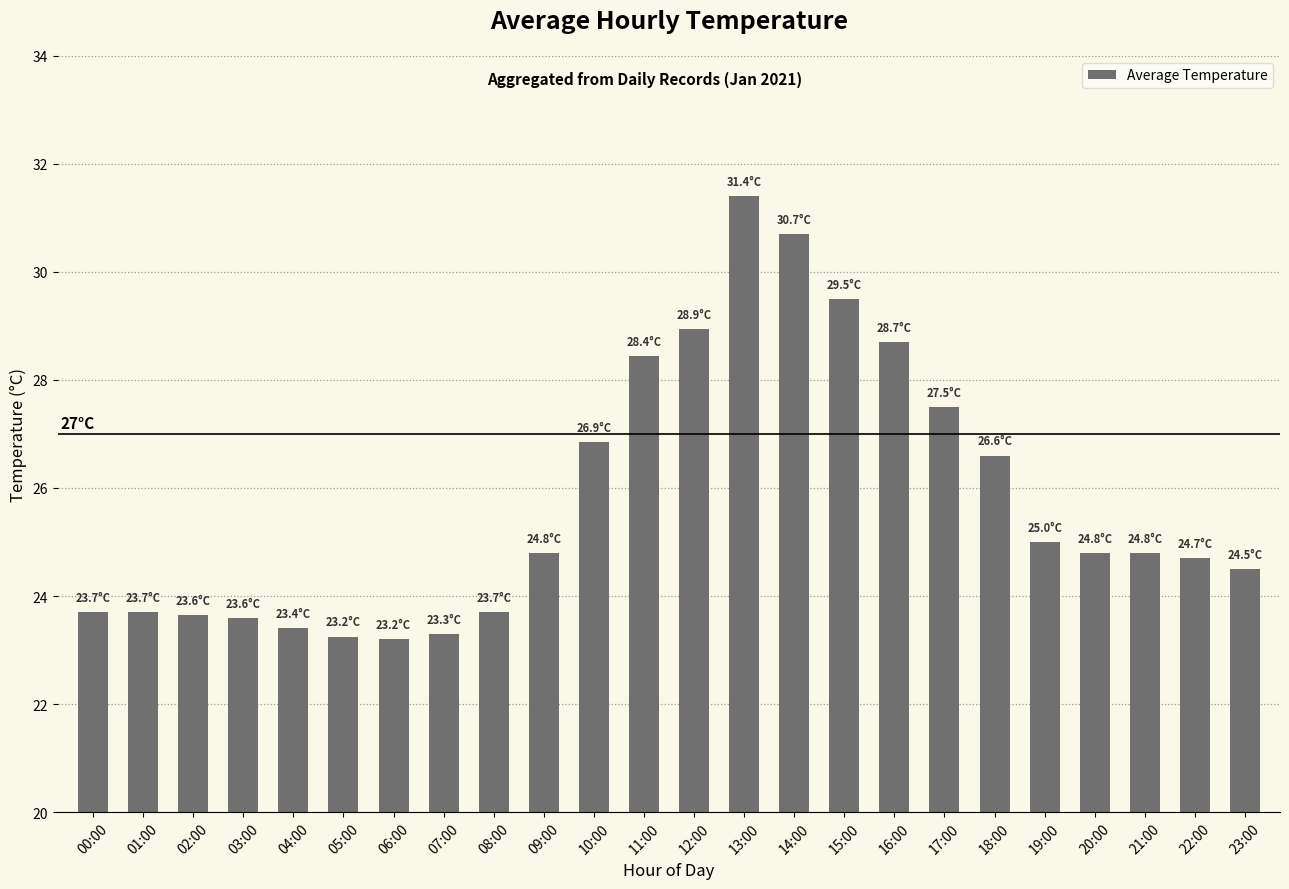

What is the ratio of the value at 00:00 to the value at 16:00?

0.8